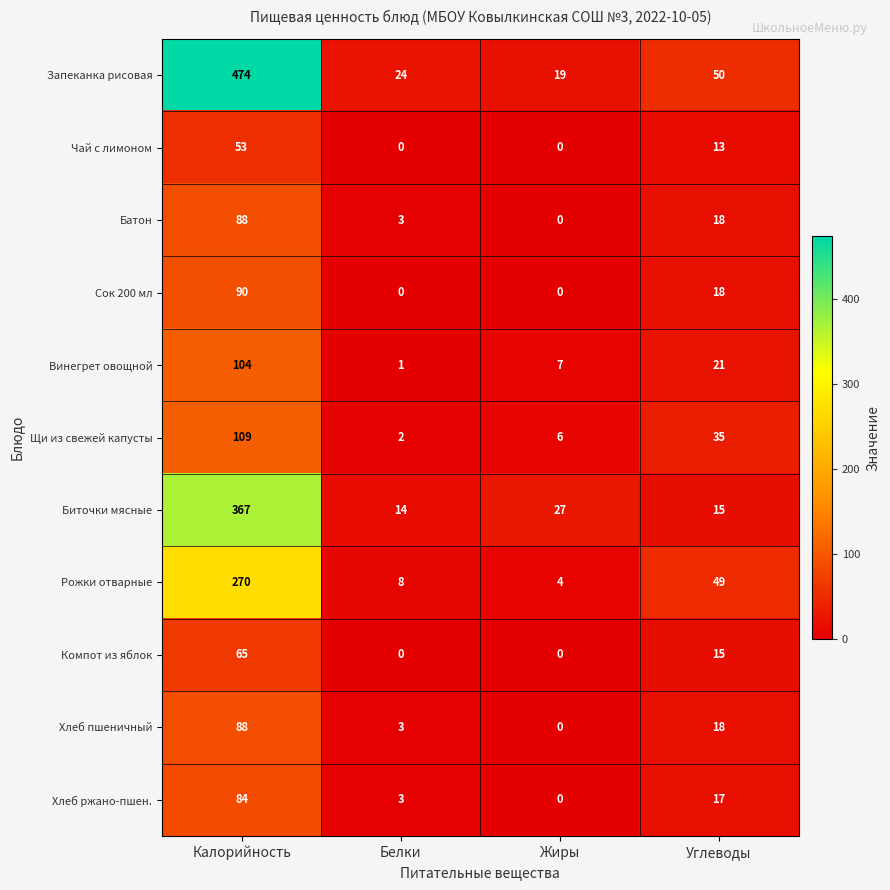

Which series has the largest total across all categories?

Запеканка рисовая